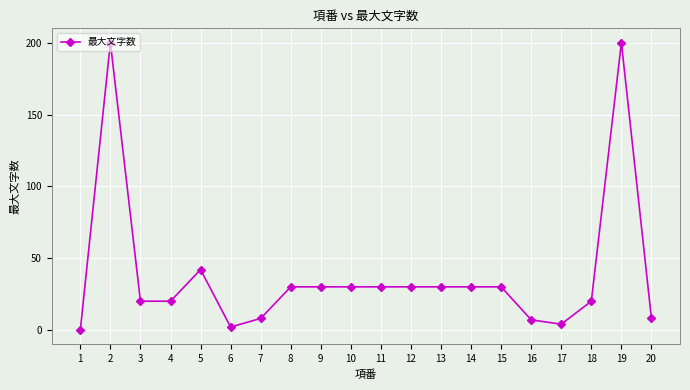

Which has a higher value, 1 or 2?

2